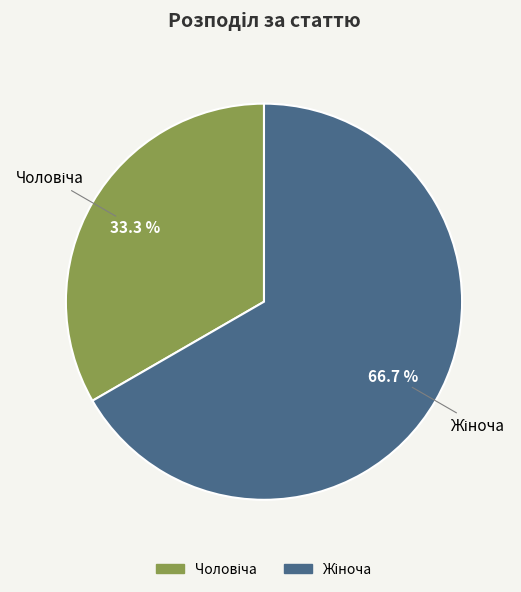

Is there a majority slice in this chart?

Yes